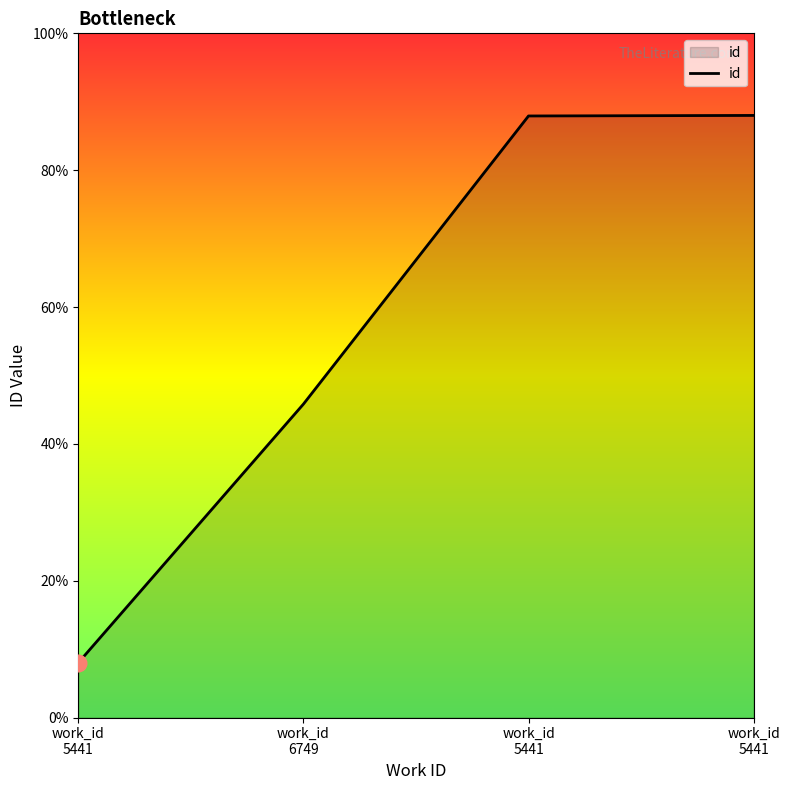

Is it true that the value at work_id
5441 is 9963.5?

False